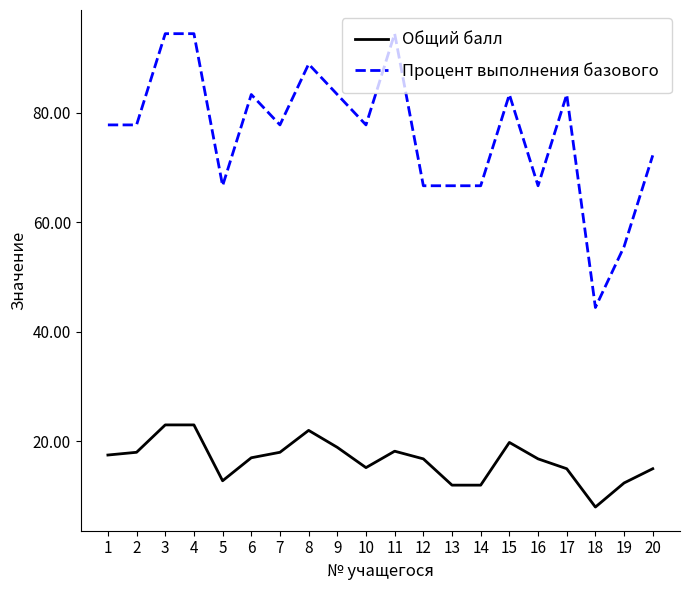

Is it true that Общий балл equals 12.1 at 2?

False